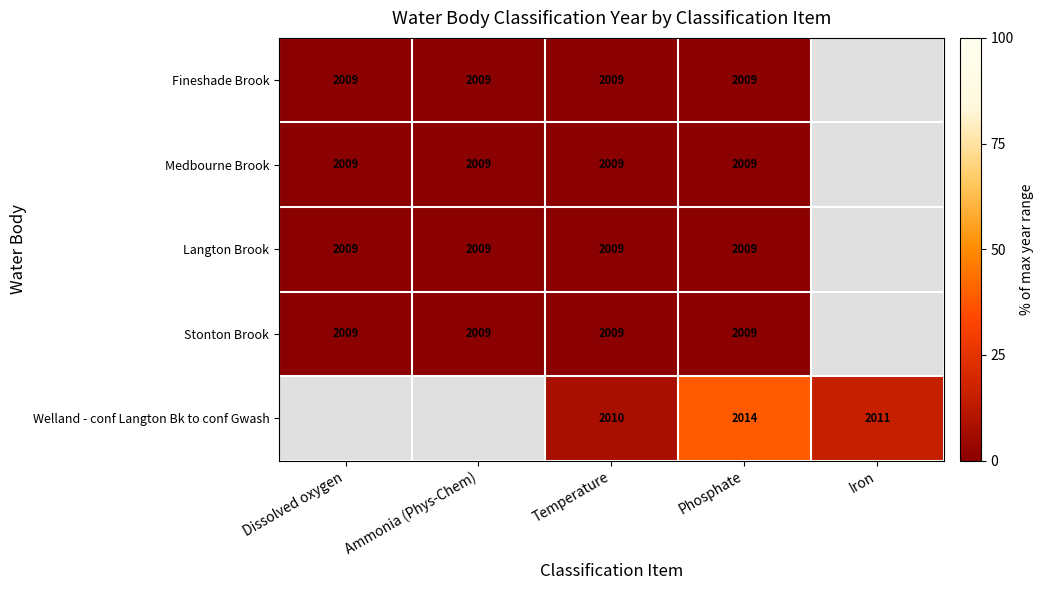

Is it true that Welland - conf Langton Bk to conf Gwash equals 540 at Phosphate?

False